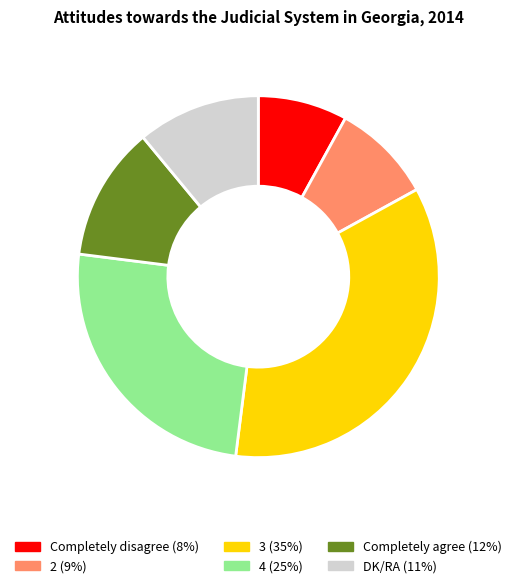

Is the sum of Completely agree and 3 greater than half?

No